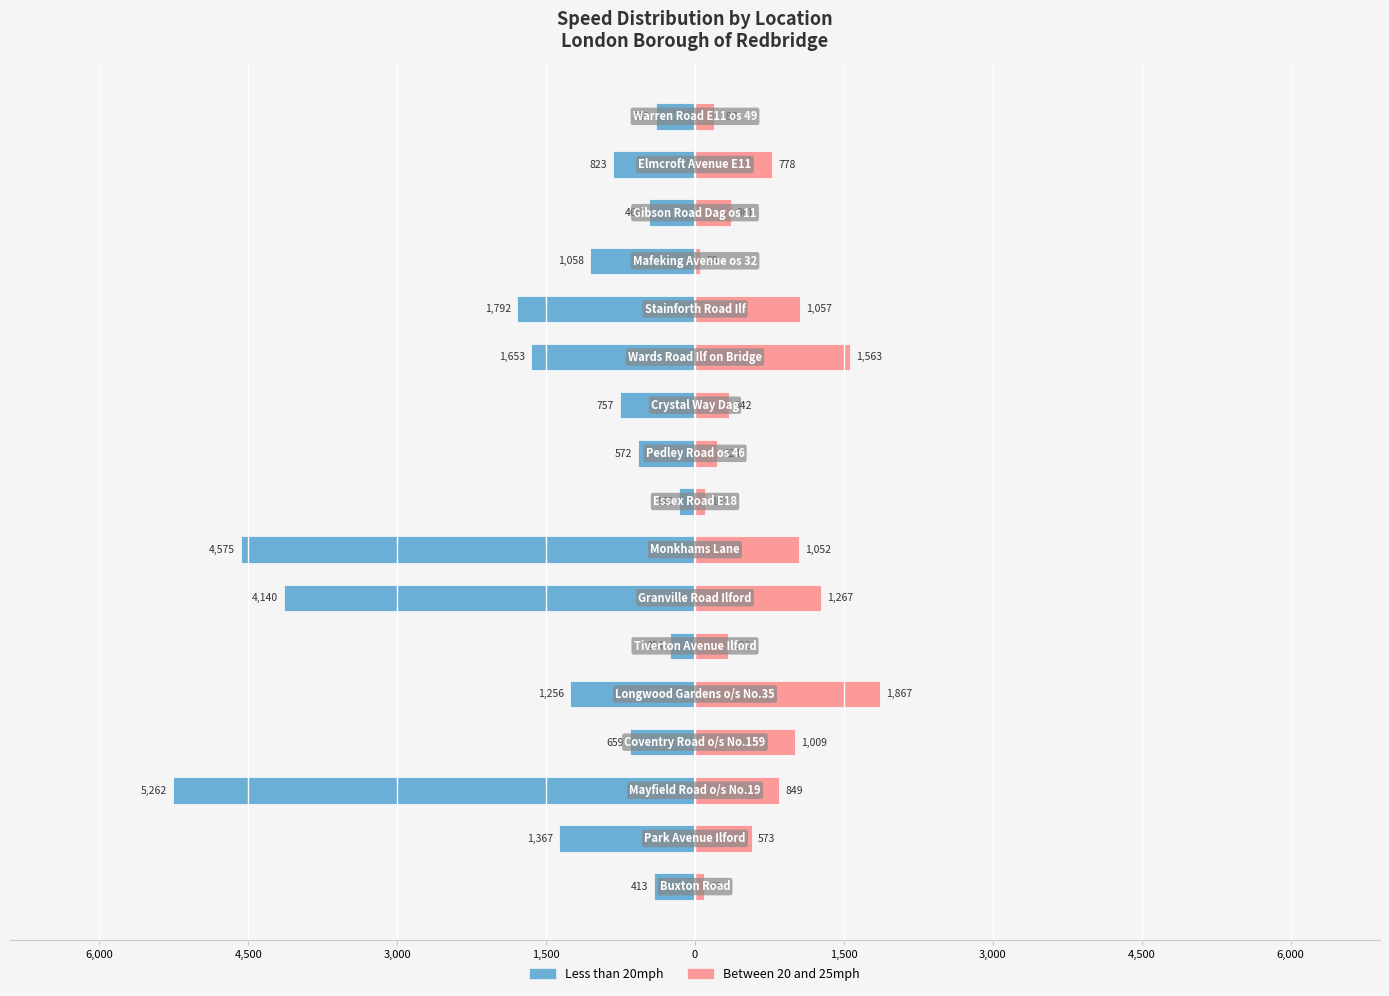

Is it true that Between 20 and 25mph equals 632 at 12?

False